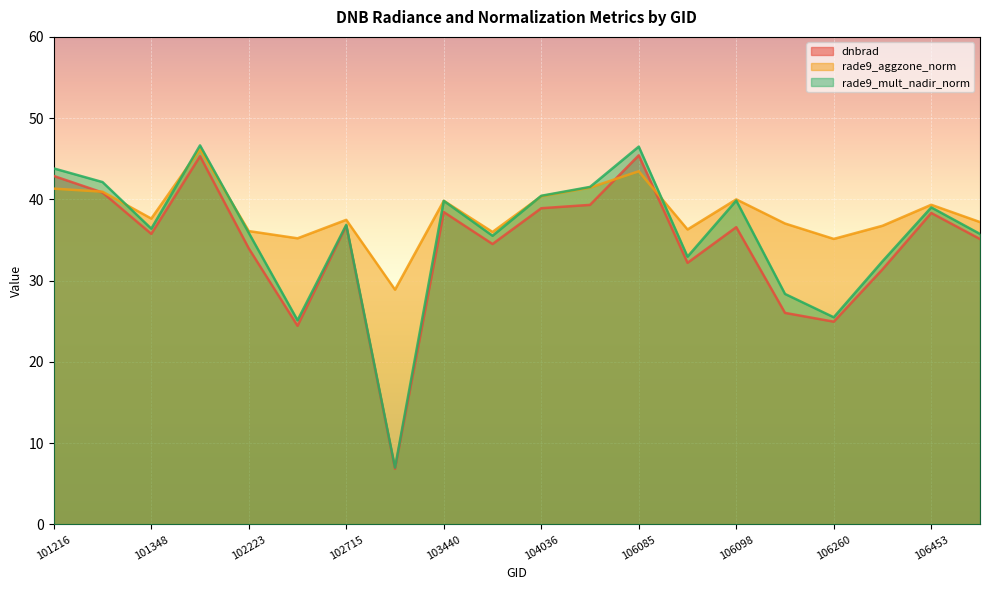

Count the number of data series in this chart.

3